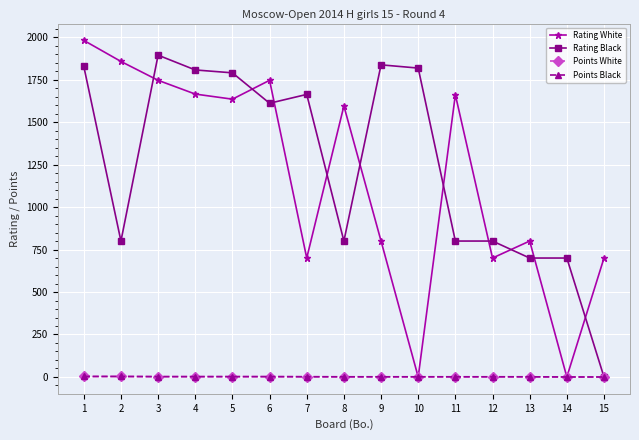

At how many categories does at least one series exceed 1238?

11